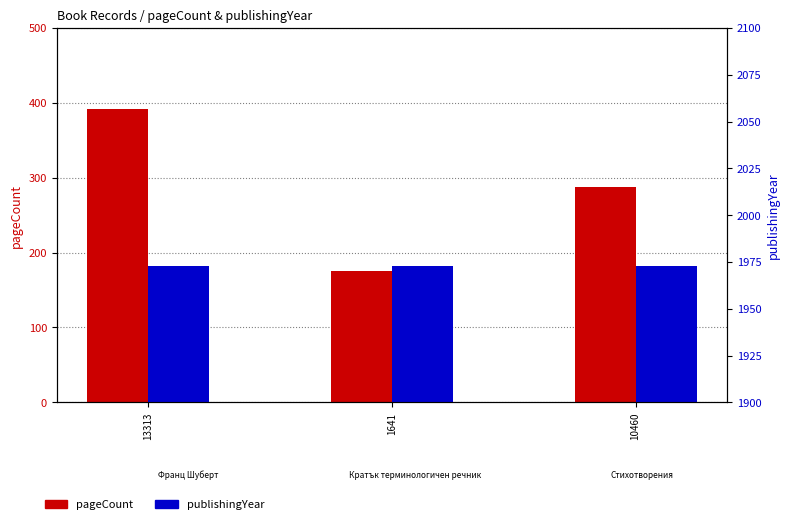

What position from the left is 10460?

3